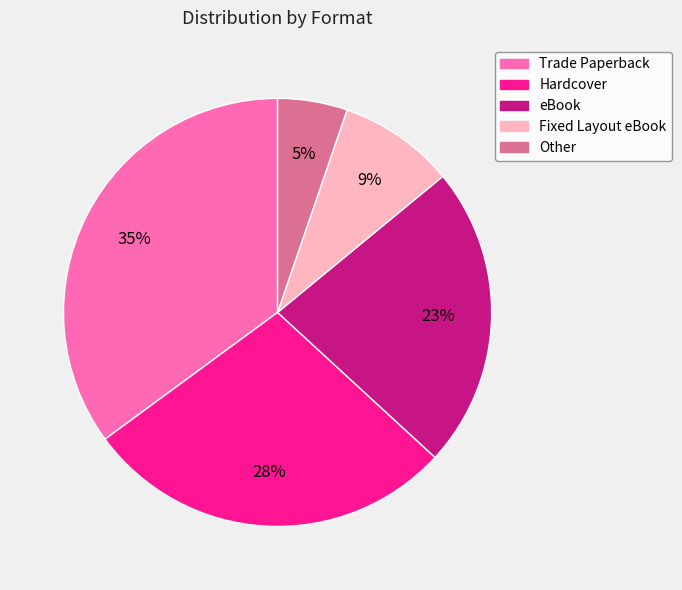

To the nearest percent, what percentage of the pie is Other?

5%